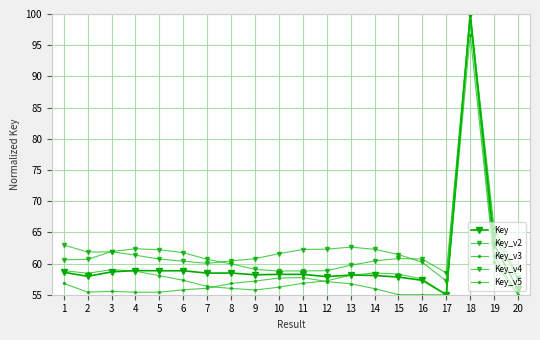

At which label does Key_v4 first exceed 61?

1